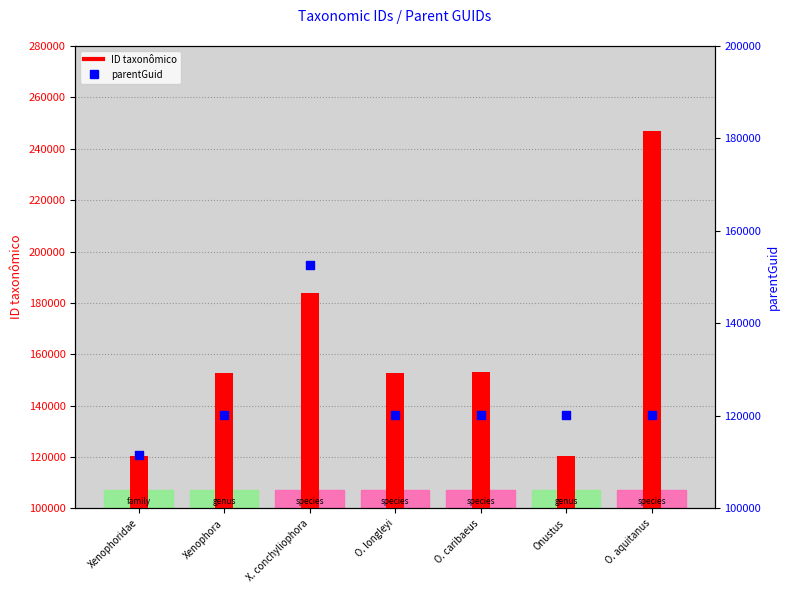

Is the value of parentGuid at O. caribaeus greater than the value of ID taxonômico at O. aquitanus?

No